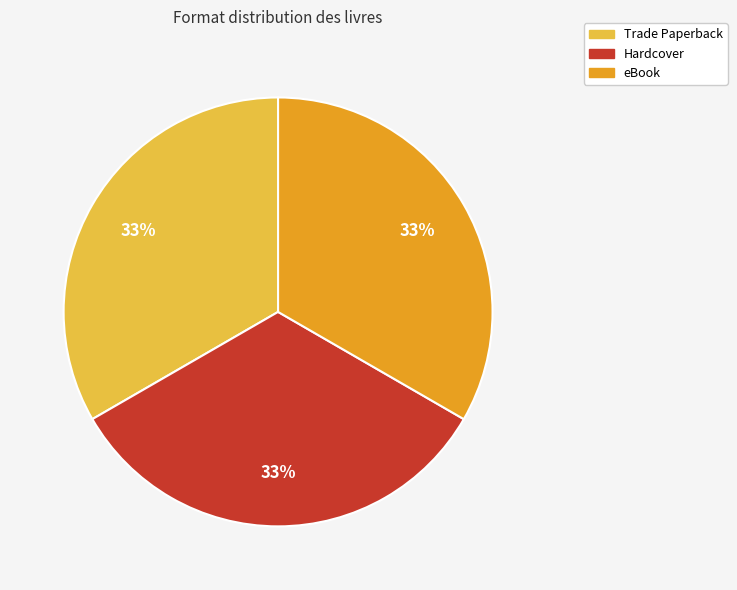

How many slices are in this pie chart?

3